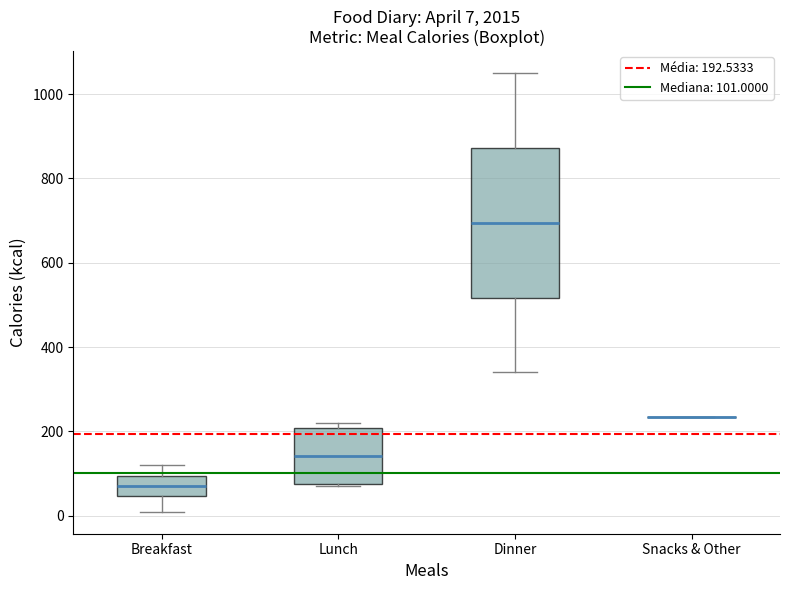

Comparing the boxes themselves (not the whiskers), which one is the tallest?

Dinner